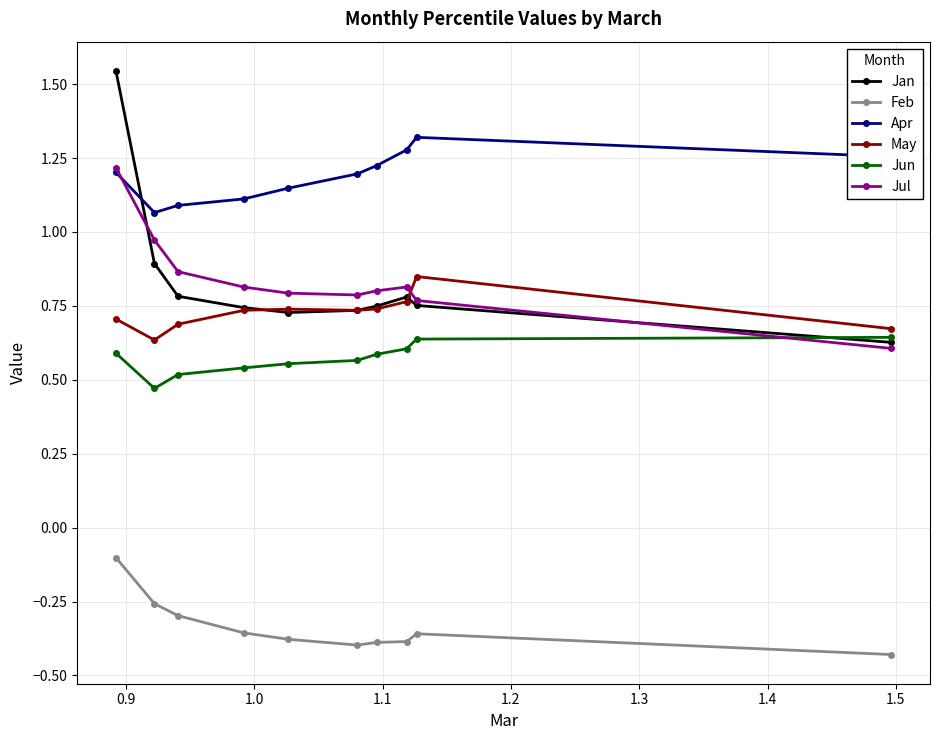

At how many categories does at least one series exceed 0?

10